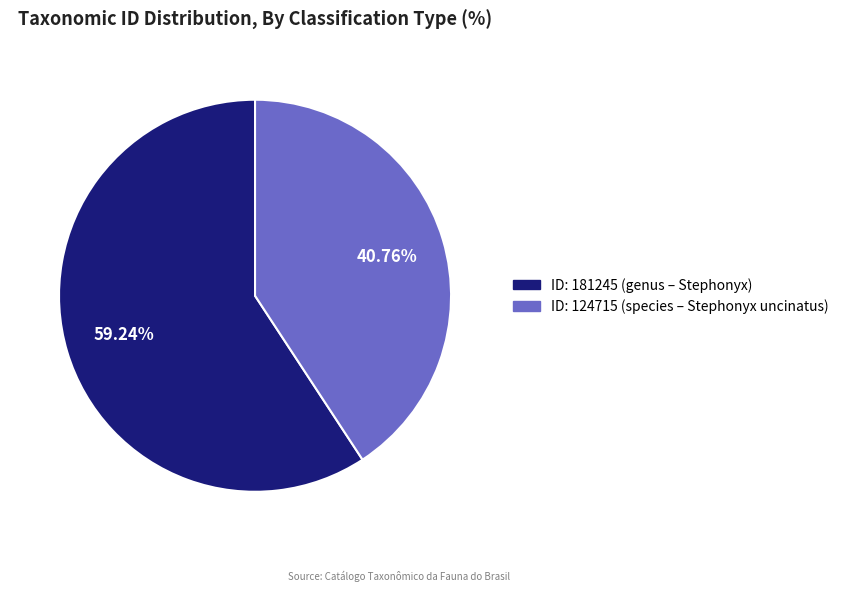

Is there a majority slice in this chart?

Yes